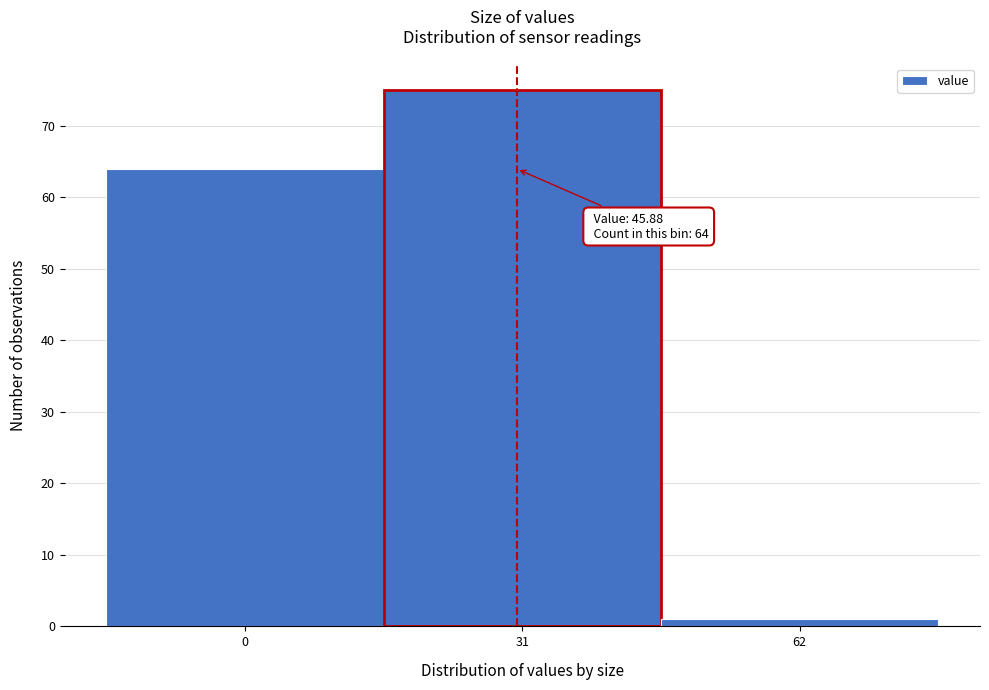

Reading left to right, what are all the values shown in this chart?

0=64	31=75	62=1